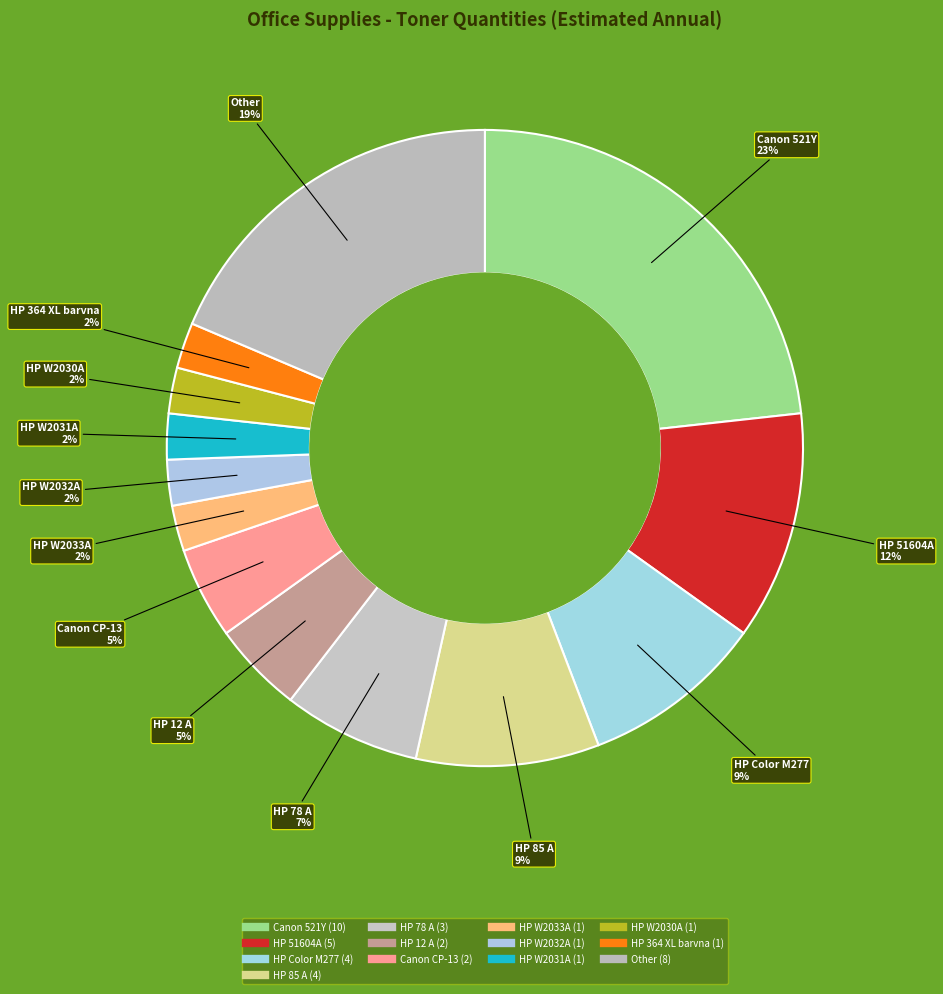

How many segments does this pie chart have?

13